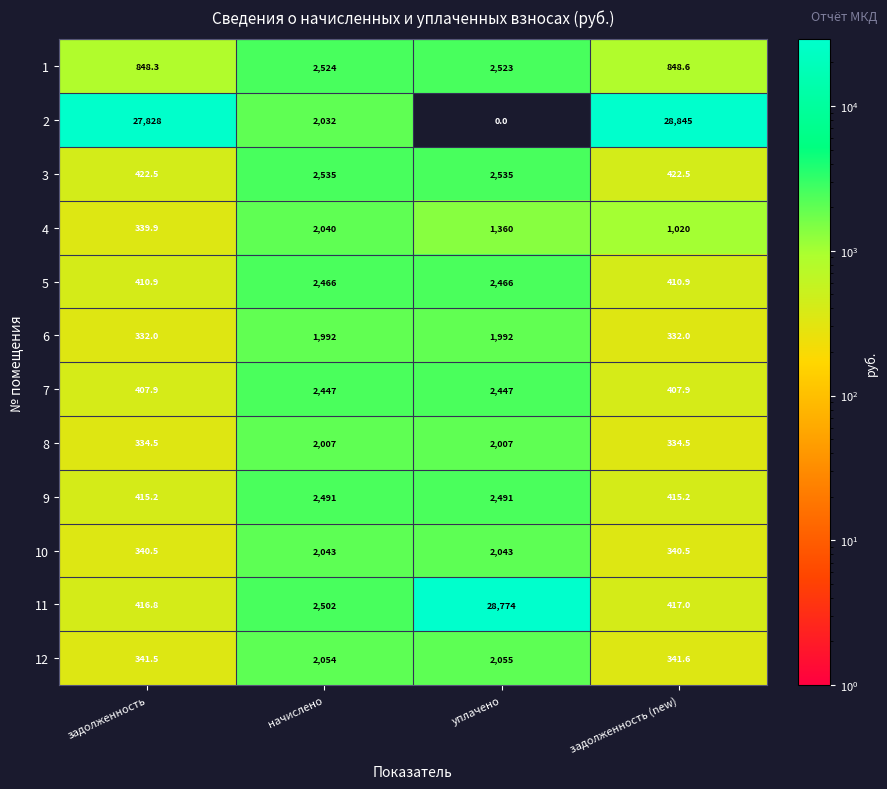

At задолженность (new), list the series in order from smallest to largest.

6, 8, 10, 12, 7, 5, 9, 11, 3, 1, 4, 2